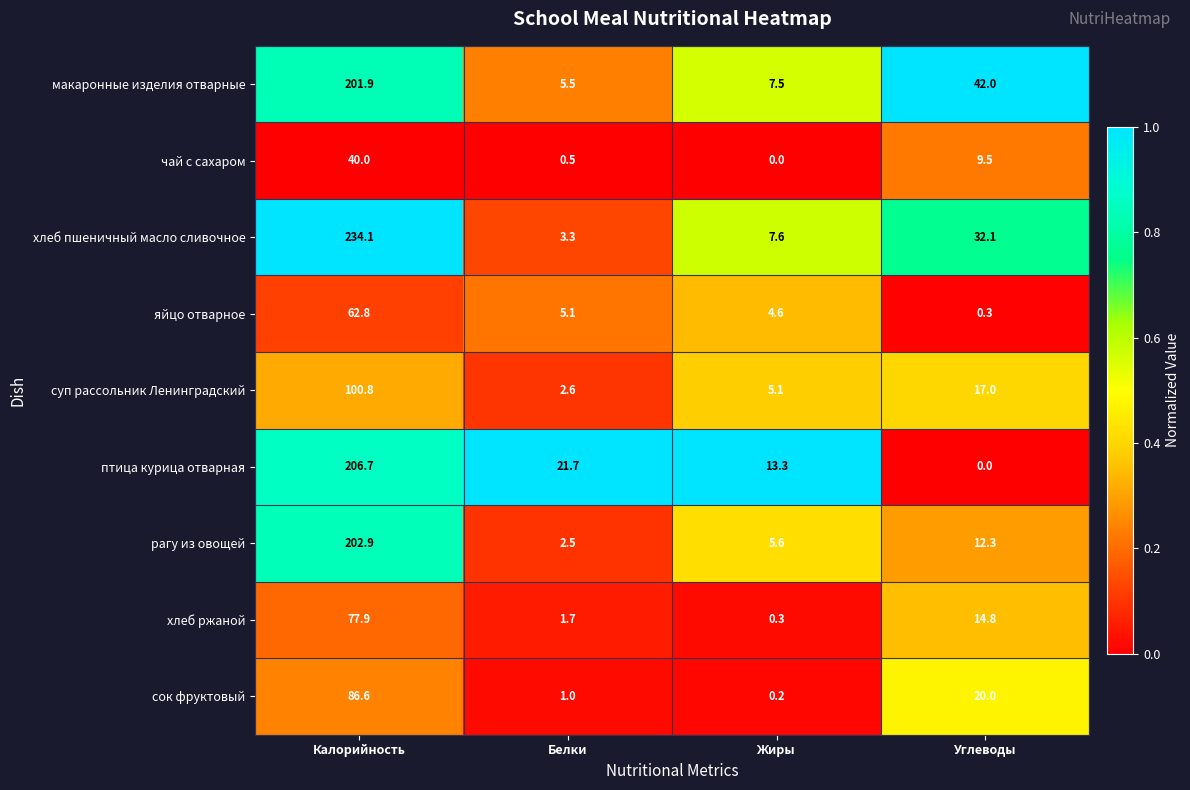

What is the difference between the maximum and minimum values in the хлеб ржаной series?

77.6